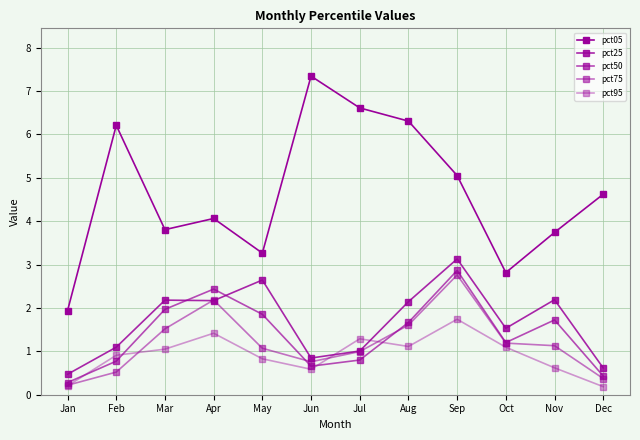

Where do pct25 and pct50 first cross each other?

Mar and Apr